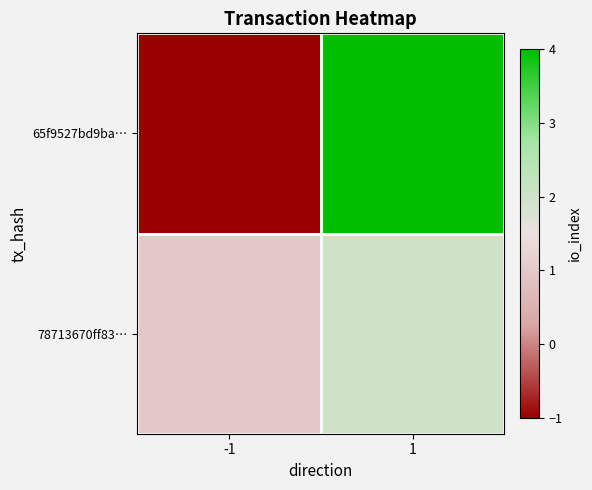

Reading left to right, list all the values displayed in this chart.

65f9527bd9ba…: -1=-1	1=4
78713670ff83…: -1=1	1=2